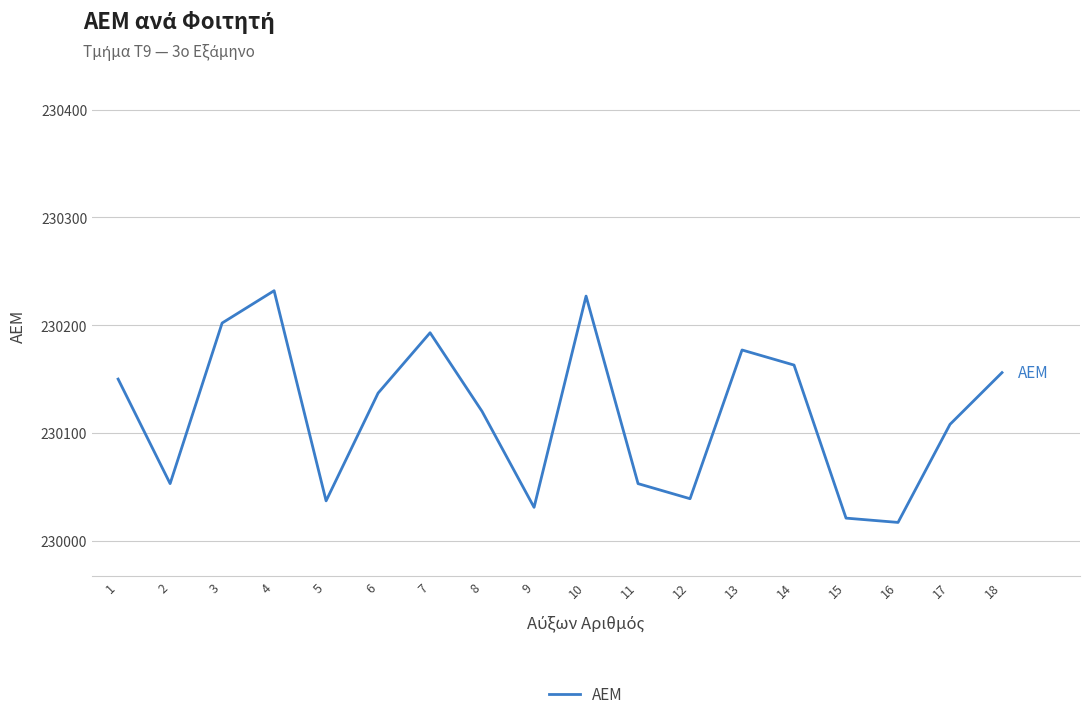

Which has a higher value, 13 or 10?

10